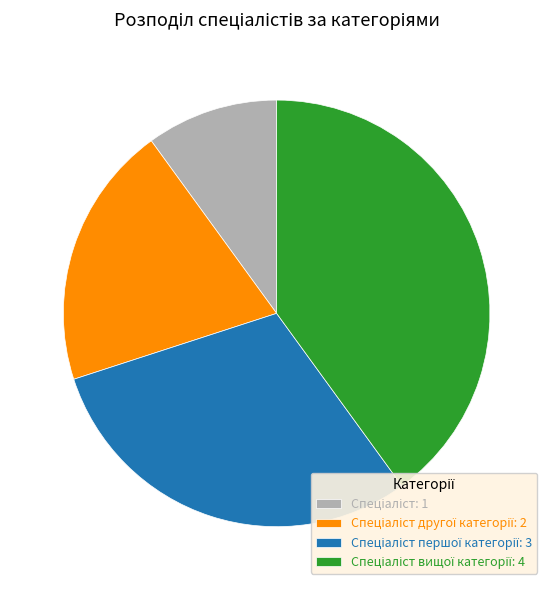

Does any single category account for the majority?

No